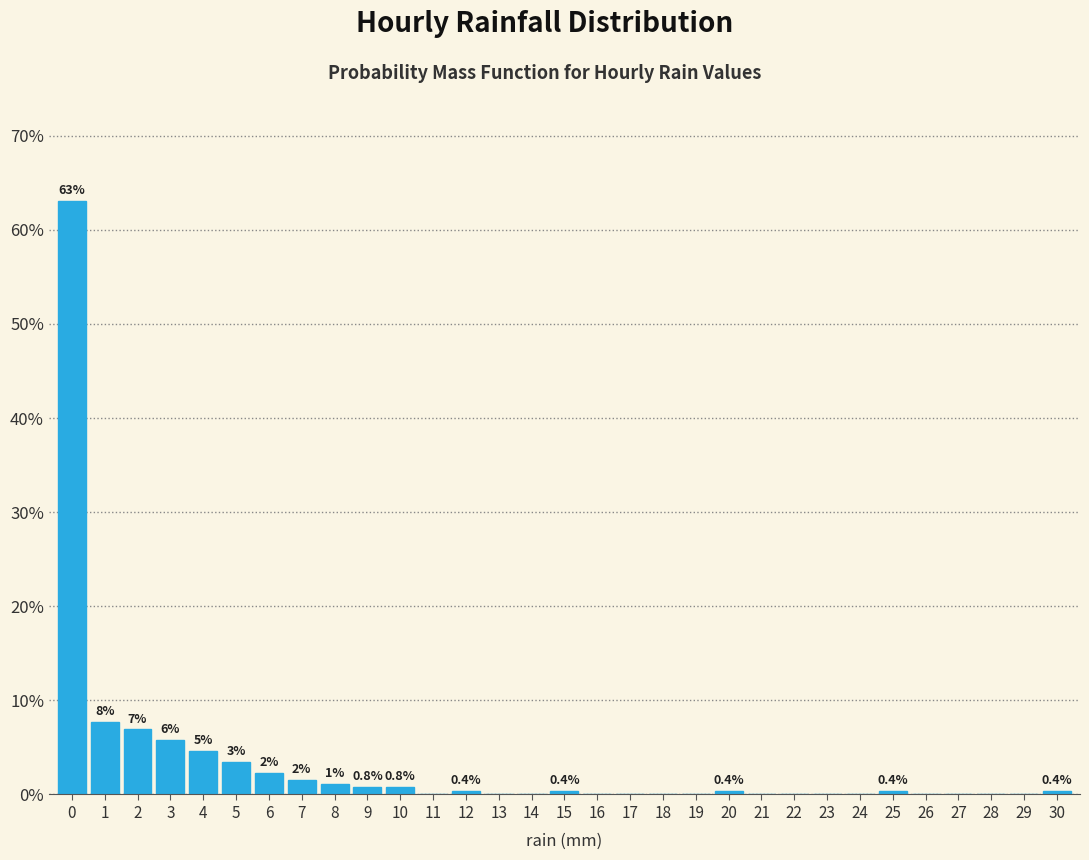

Over which range of the x-axis is the bar tallest?

-0.5 to 0.5